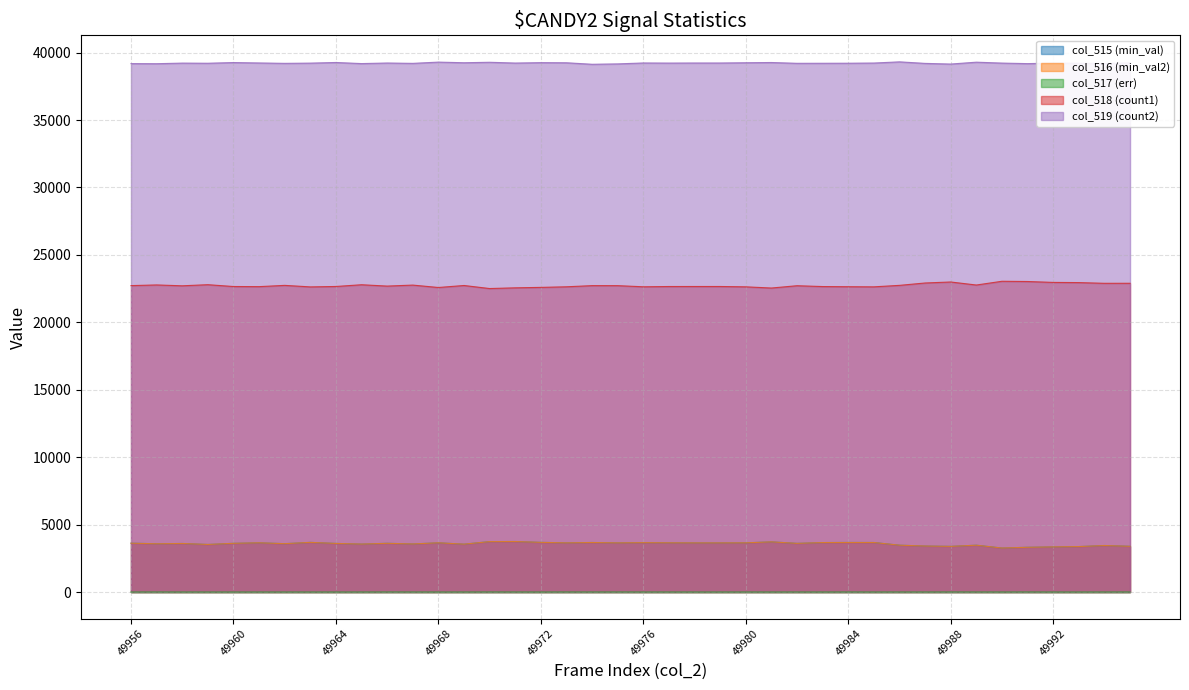

How many lines are shown in the chart?

5